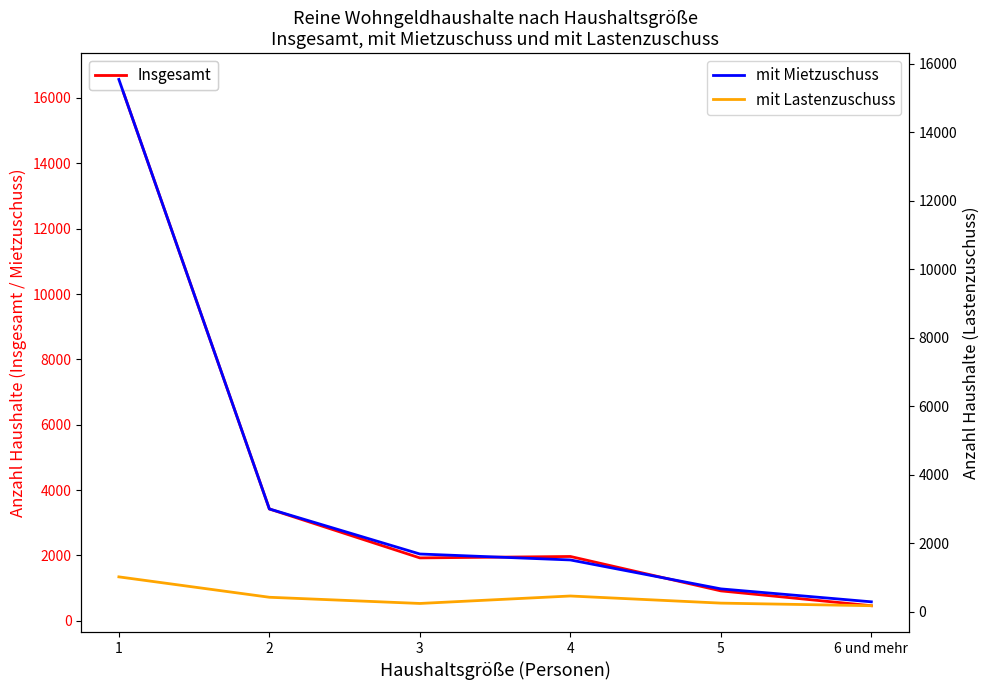

Is it true that Insgesamt equals 599 at 5?

False